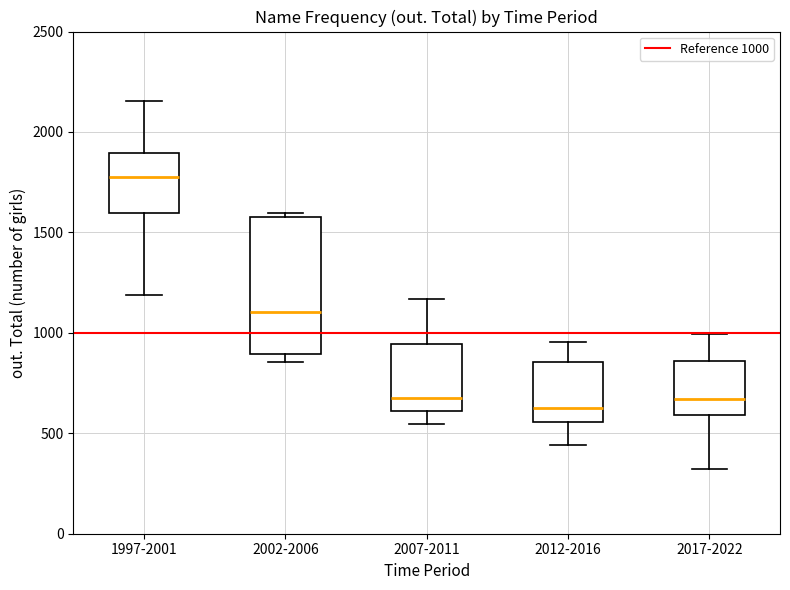

Reading left to right, read every box against the y-axis: the position of its median line, the range the box covers, and the ends of its whiskers. The values are not printed on the chart, so give them approximately, as read against the axis.

1997-2001: median 1800, box 1600 to 1900, whiskers 1200 to 2150
2002-2006: median 1100, box 900 to 1600, whiskers 850 to 1600 (just above the box's upper edge)
2007-2011: median 650, box 600 to 950, whiskers 550 to 1150
2012-2016: median 650, box 550 to 850, whiskers 450 to 950
2017-2022: median 650, box 600 to 850, whiskers 300 to 1000